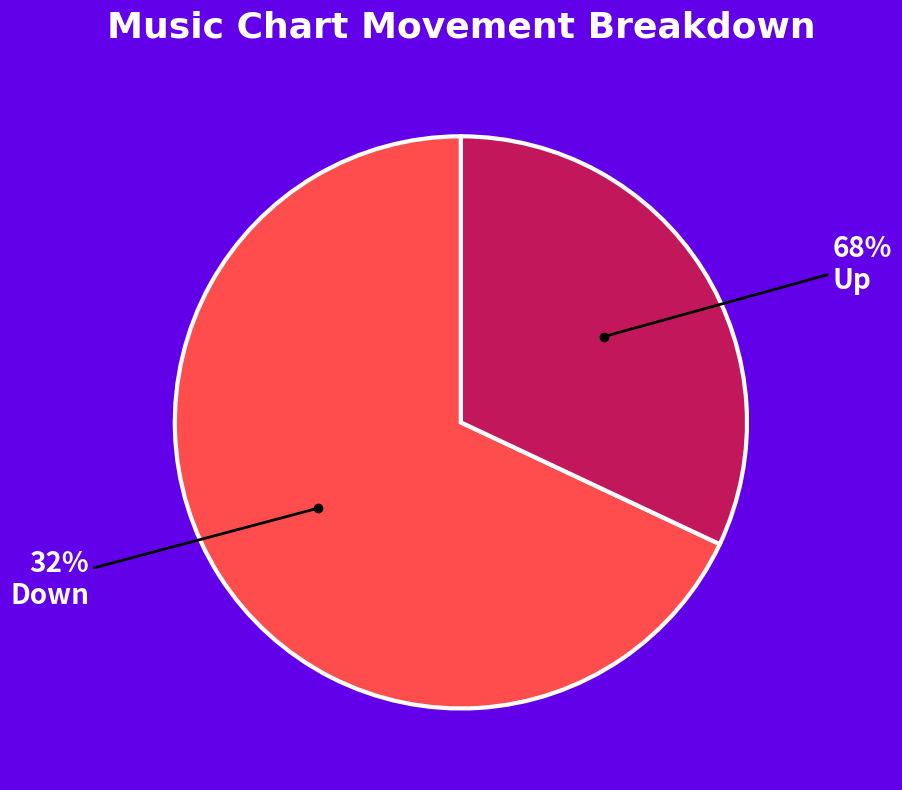

What is the smallest slice in the pie chart?

down